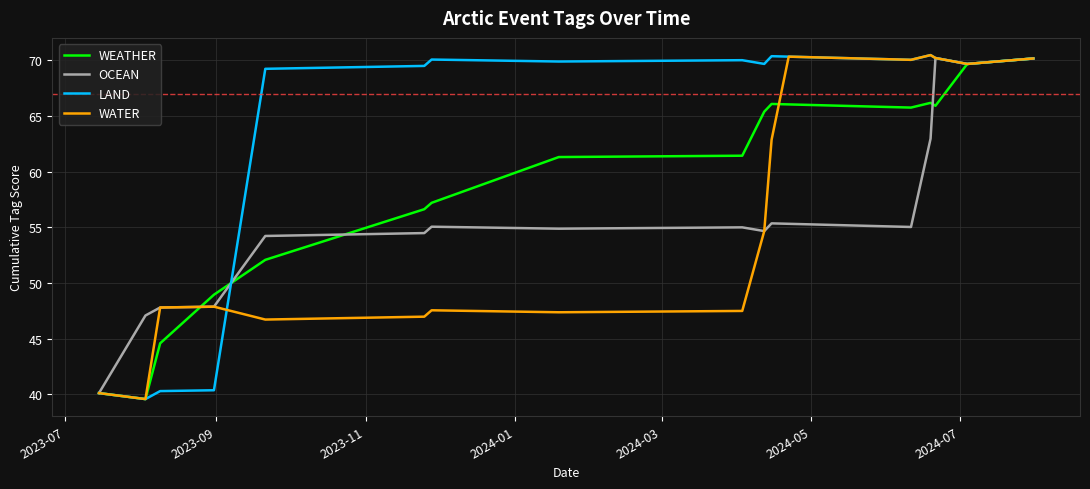

True or false: OCEAN has more than 0 interior local peaks.

True